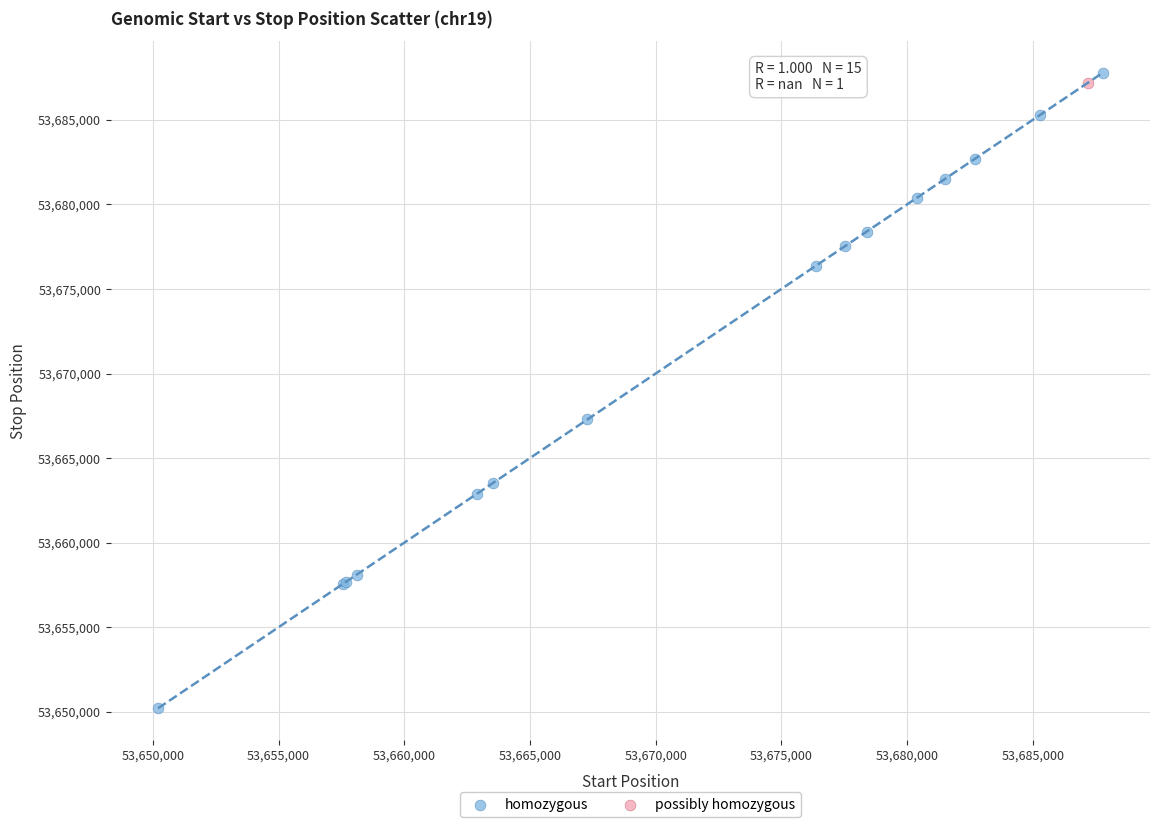

What are all the series names shown in the legend?

homozygous, possibly homozygous